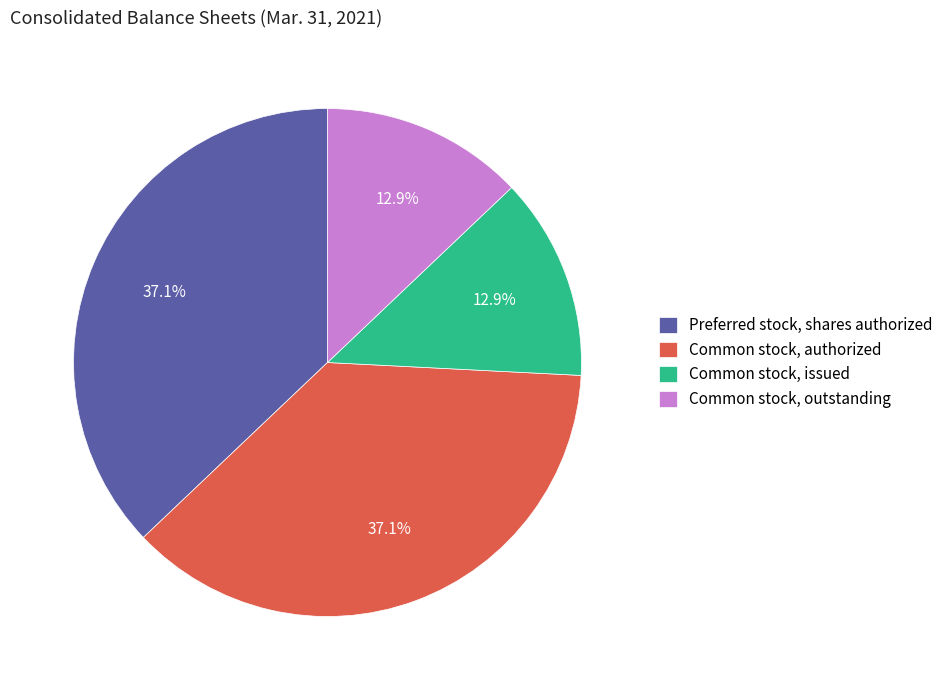

What percentage do Common stock, outstanding and Common stock, issued together represent?

25.8%